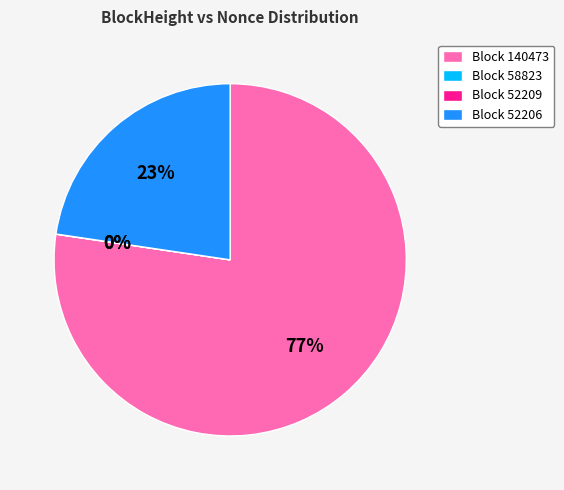

To the nearest percent, what is the average slice percentage?

25%